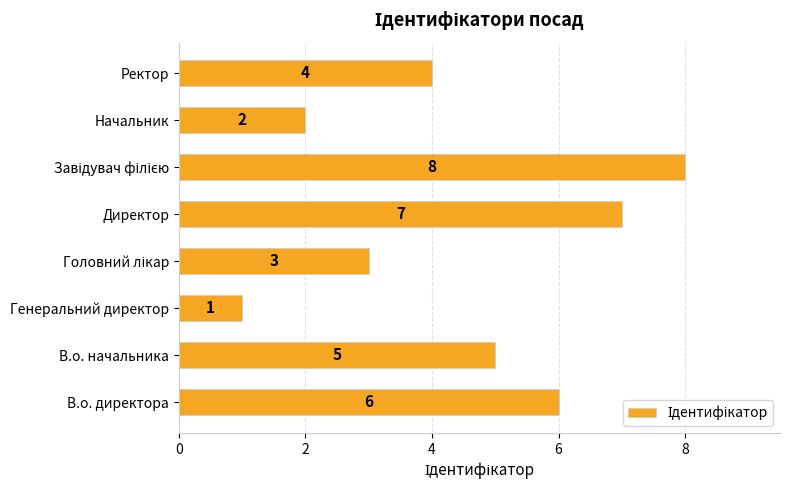

How many data points are less than 5?

4